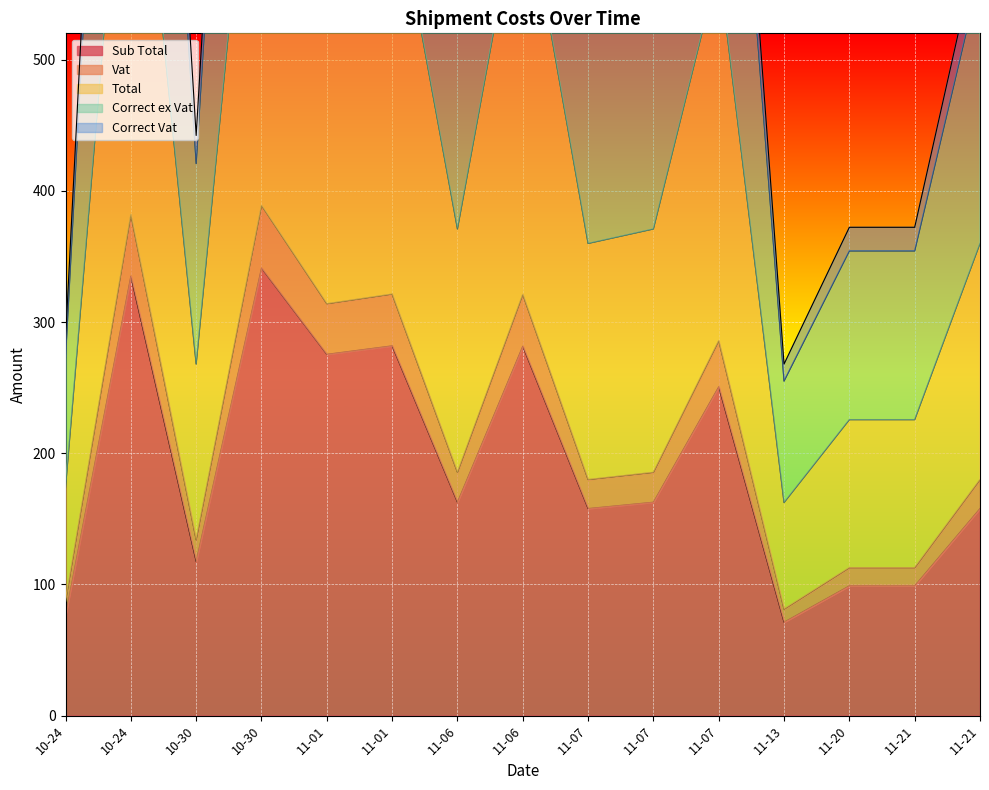

What is the greatest value displayed?

1283.3